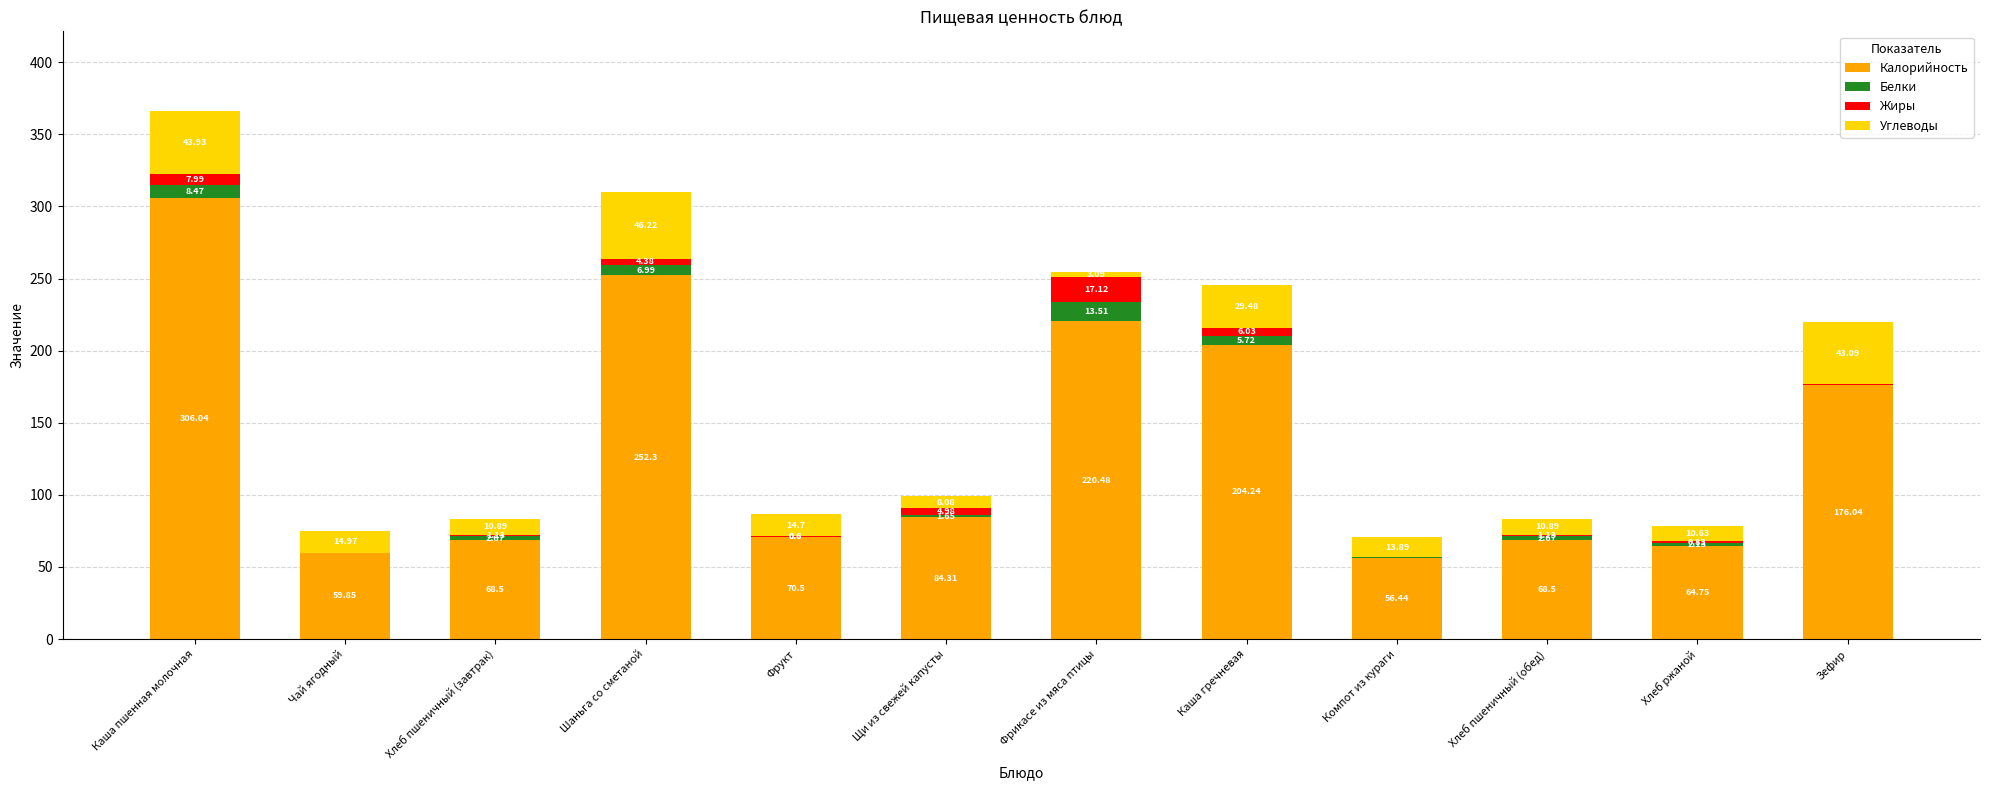

At which label does Калорийность reach its peak?

Каша пшенная молочная